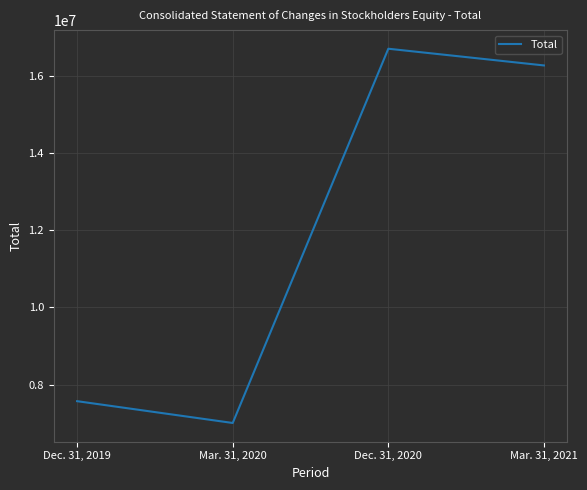

What value does the data have at Dec. 31, 2019?

7568335